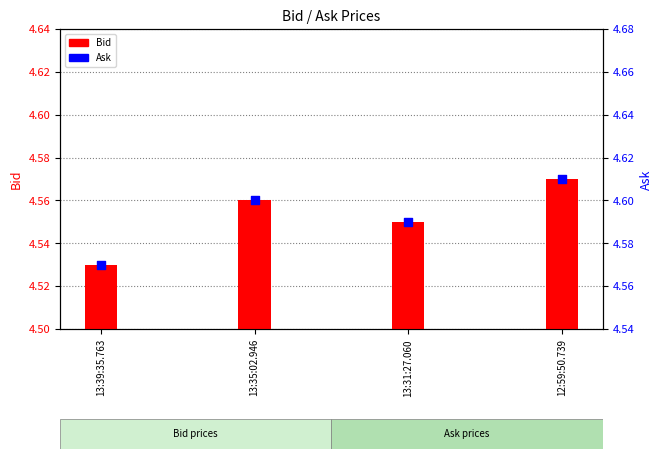

At how many categories does at least one series exceed 4?

4